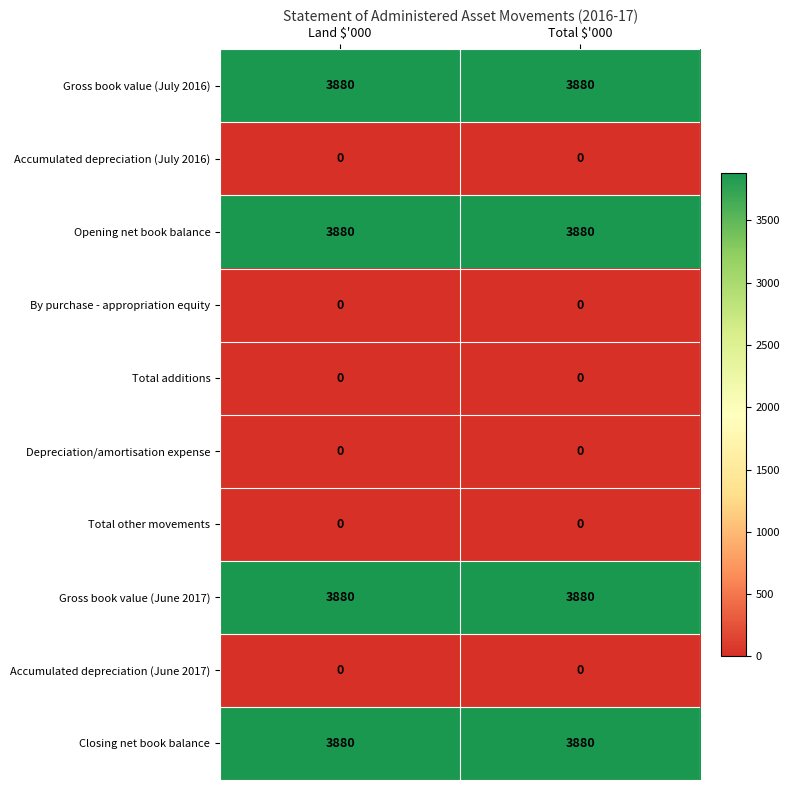

What is the total value across all series at Land $'000?

15520